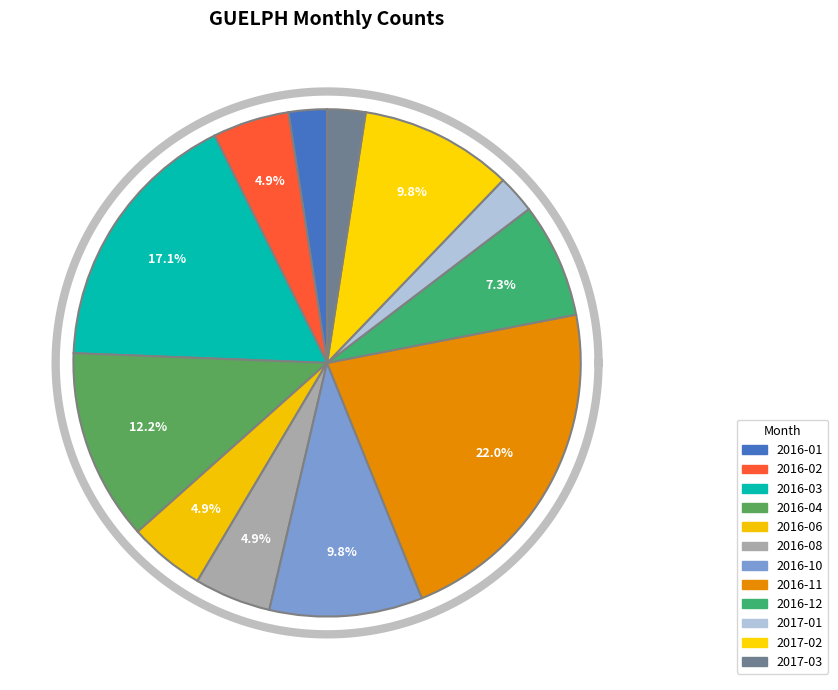

To the nearest percent, what is the average slice percentage?

8%